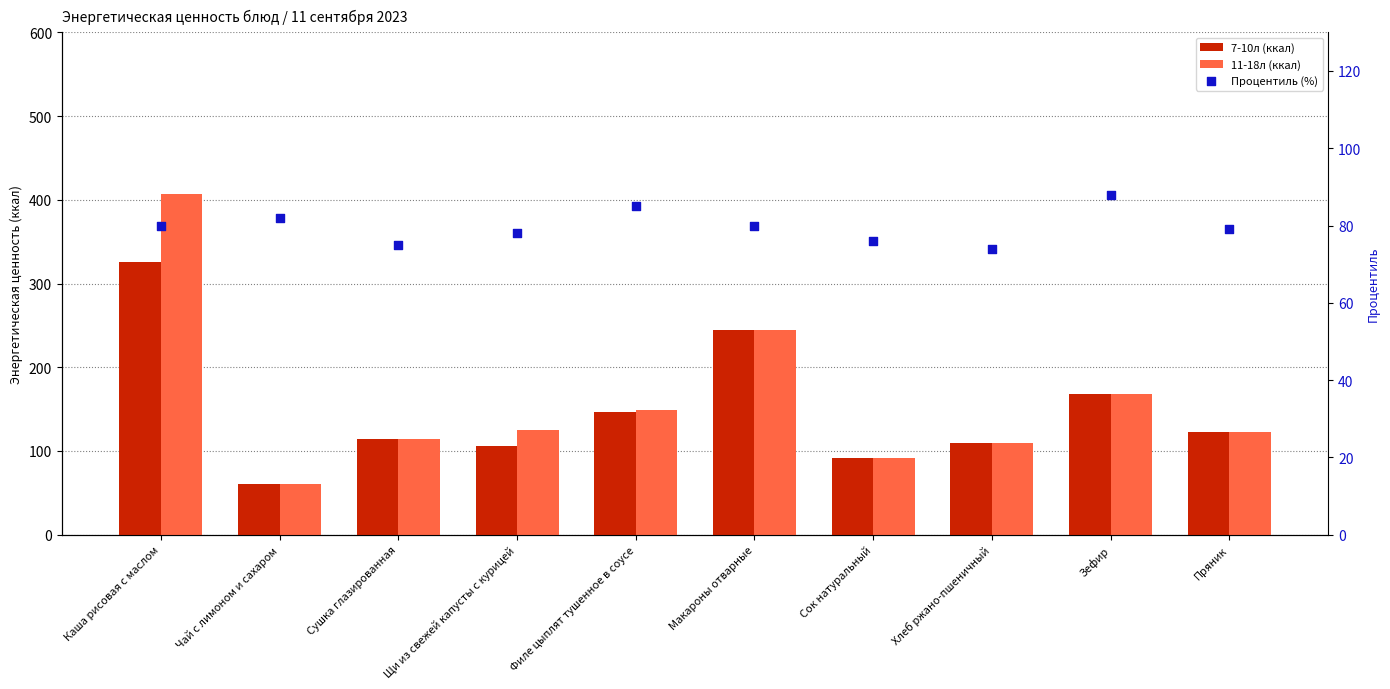

What is the total value across all series at Макароны отварные?

569.0